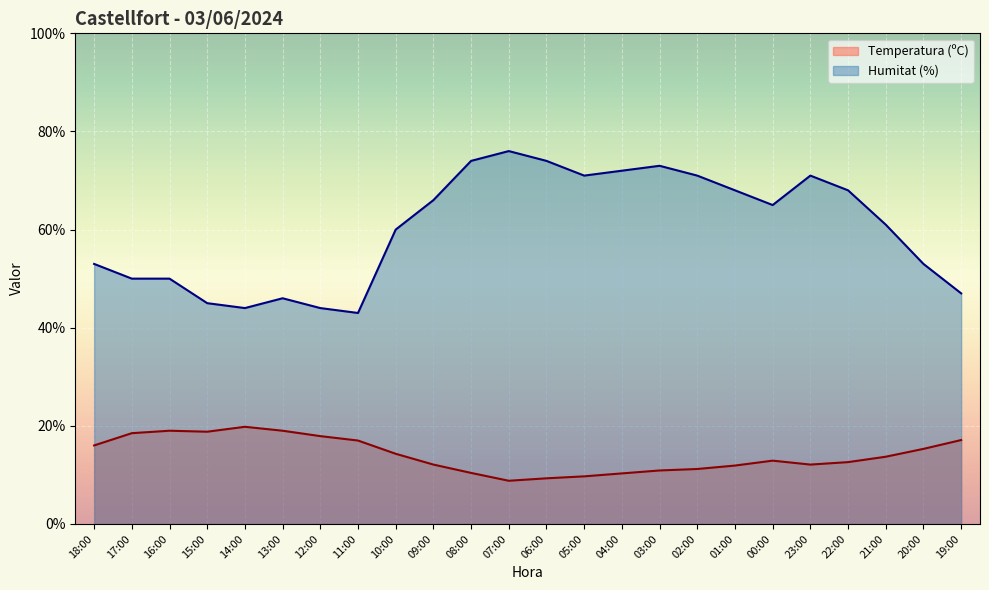

At which label does Humitat (%) first exceed 65?

09:00